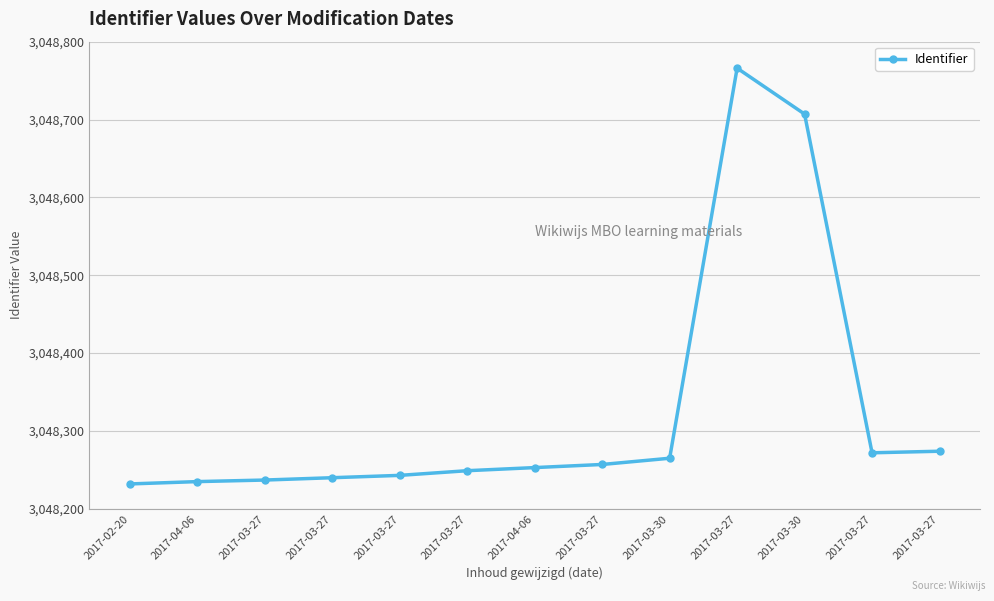

True or false: the data shows 4575052 at 2017-03-27.

False